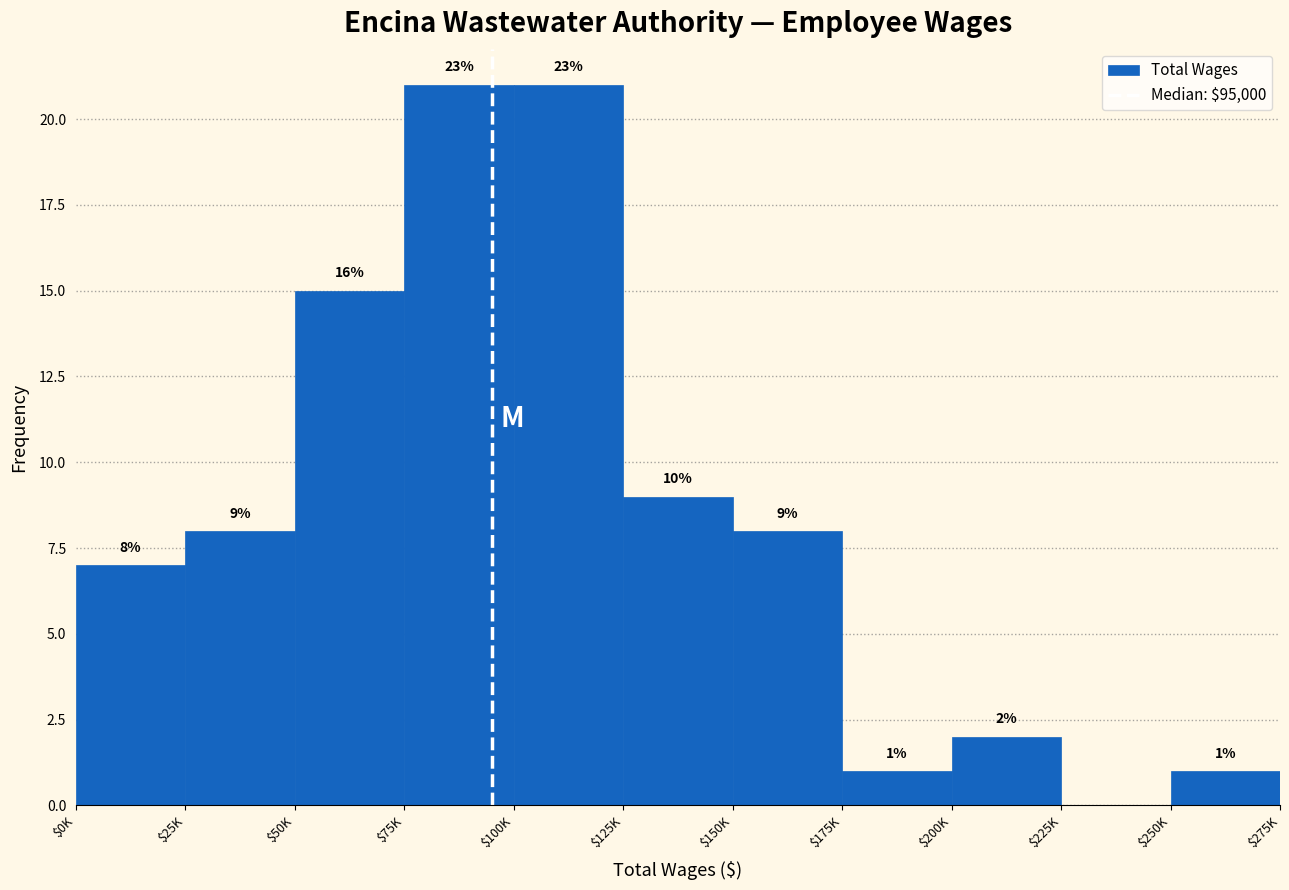

What value does the data have at $100K, to the nearest 10?

20